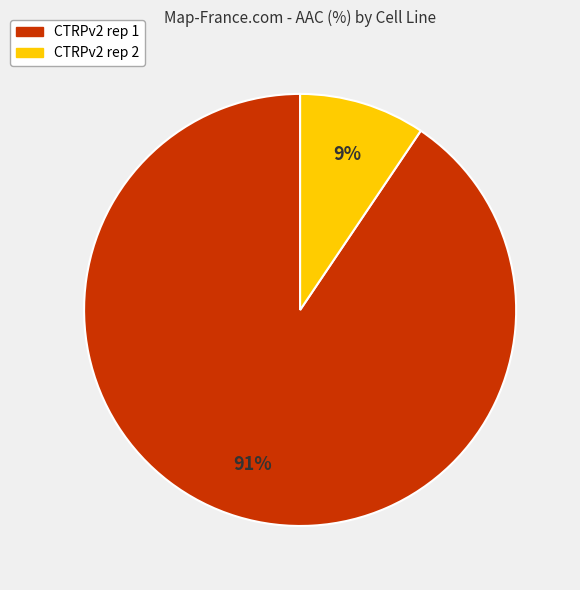

Which category accounts for the majority?

CTRPv2 rep 1